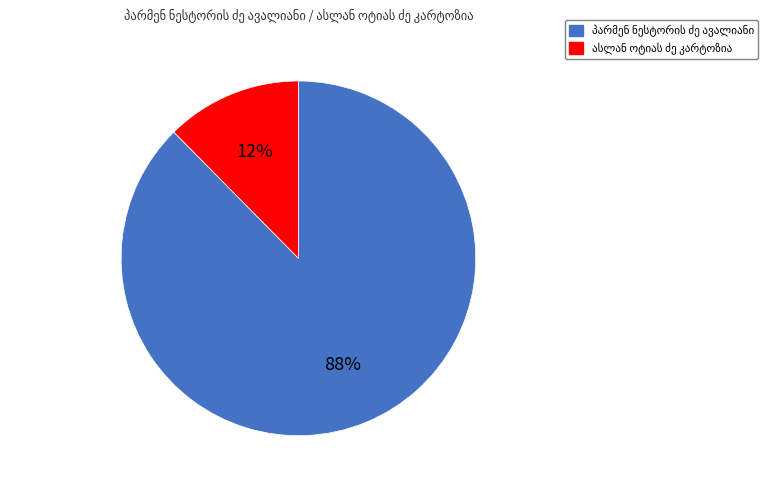

Count the number of slices in the pie.

2